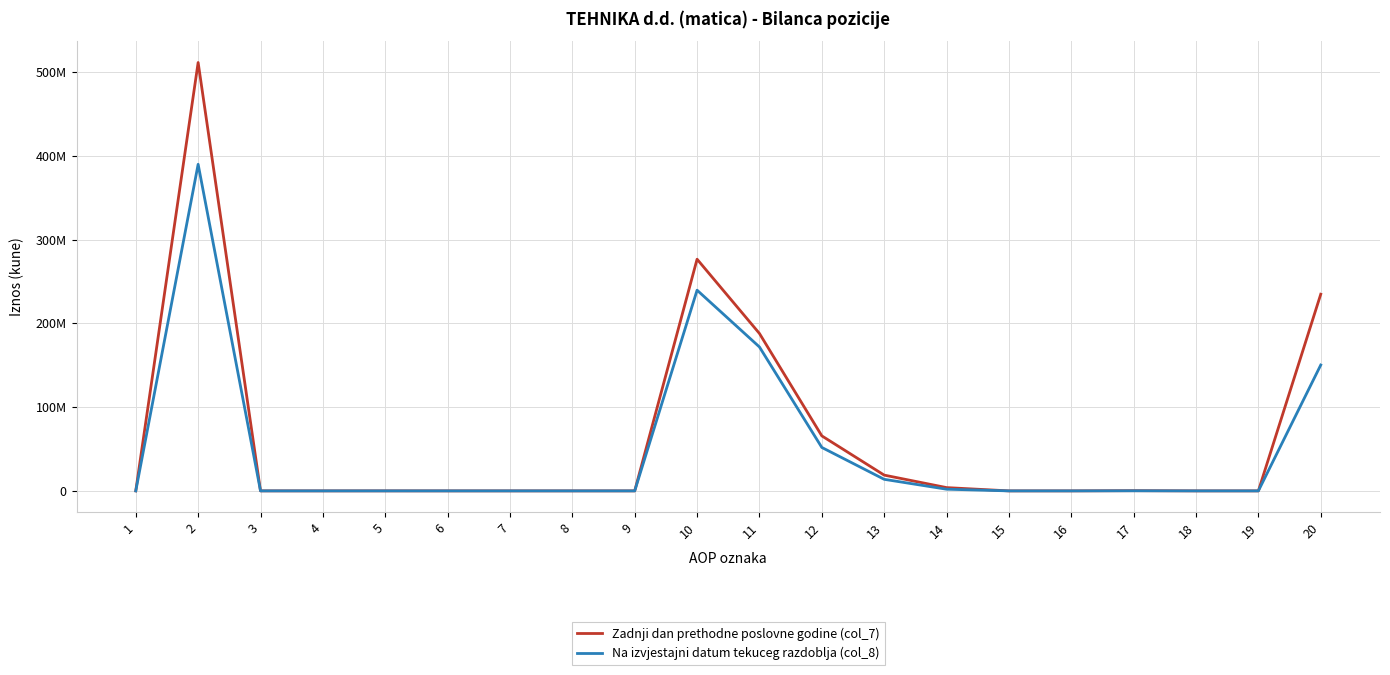

True or false: Zadnji dan prethodne poslovne godine (col_7) and Na izvjestajni datum tekuceg razdoblja (col_8) intersect in this chart.

False